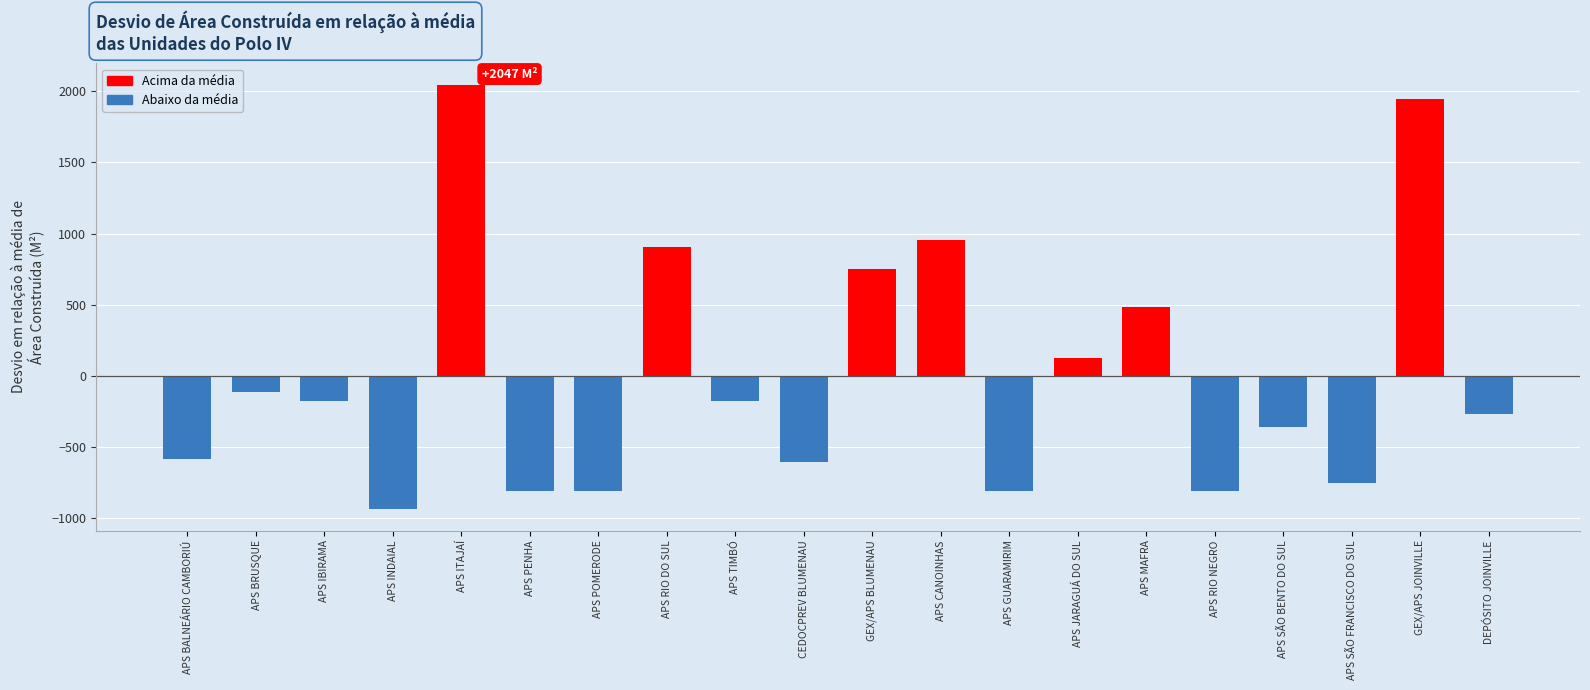

How many data points are above -179?

9